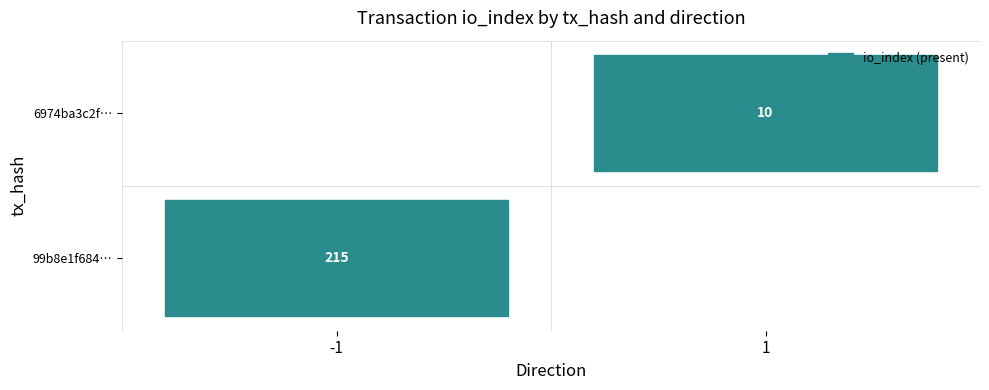

What is the difference between the highest and lowest values at direction?

2